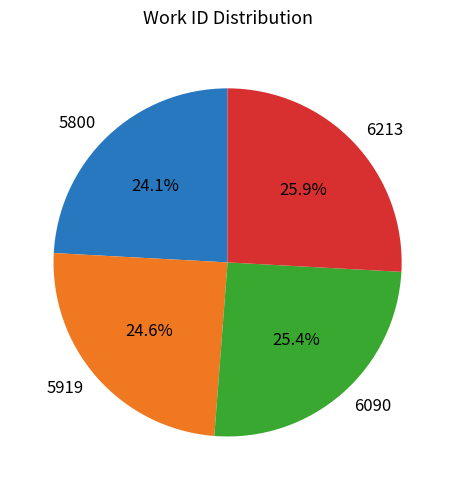

To the nearest percent, what percentage of the pie is 5800?

24%